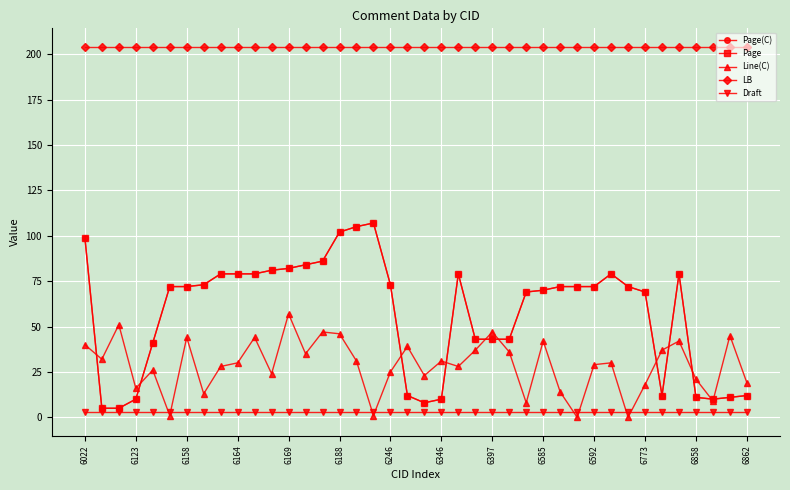

How many lines are shown in the chart?

5